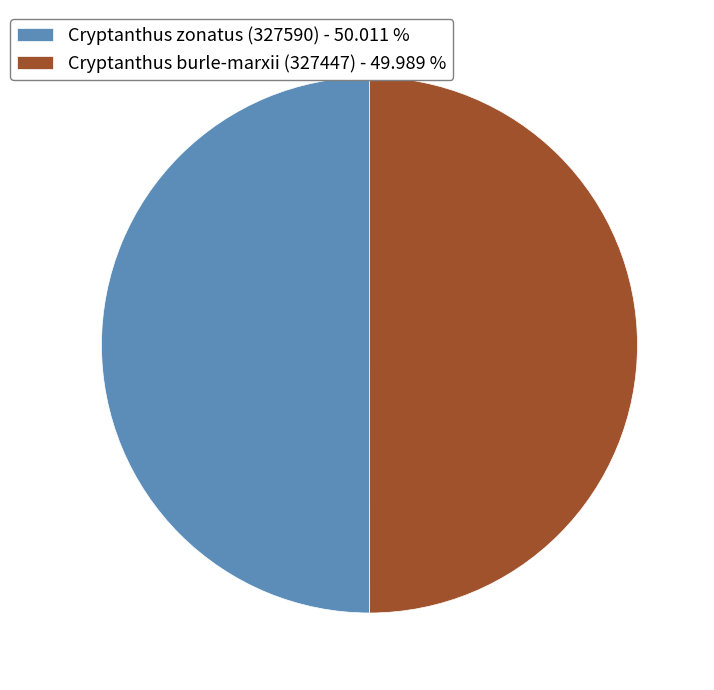

Do Cryptanthus burle-marxii (327447) - 49.989 % and Cryptanthus zonatus (327590) - 50.011 % together represent more than half of the pie?

Yes